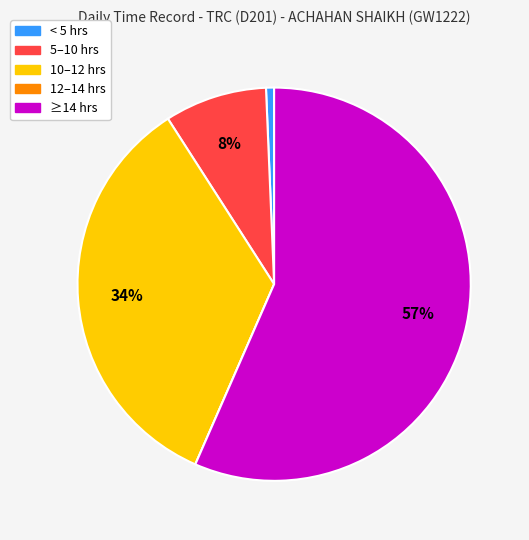

To the nearest percent, what is the average slice percentage?

20%